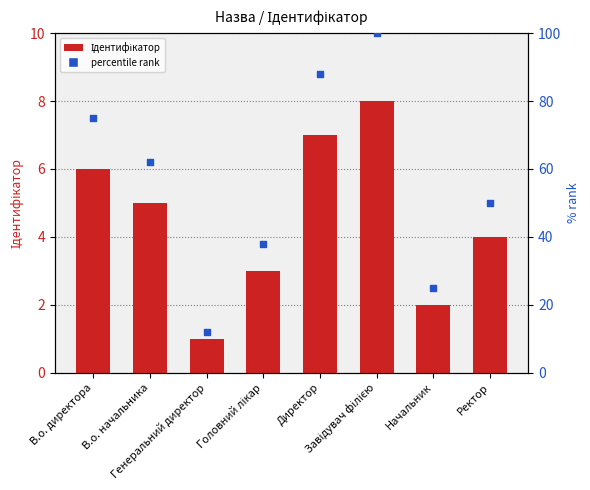

What is the total value across all series at Головний лікар?

41